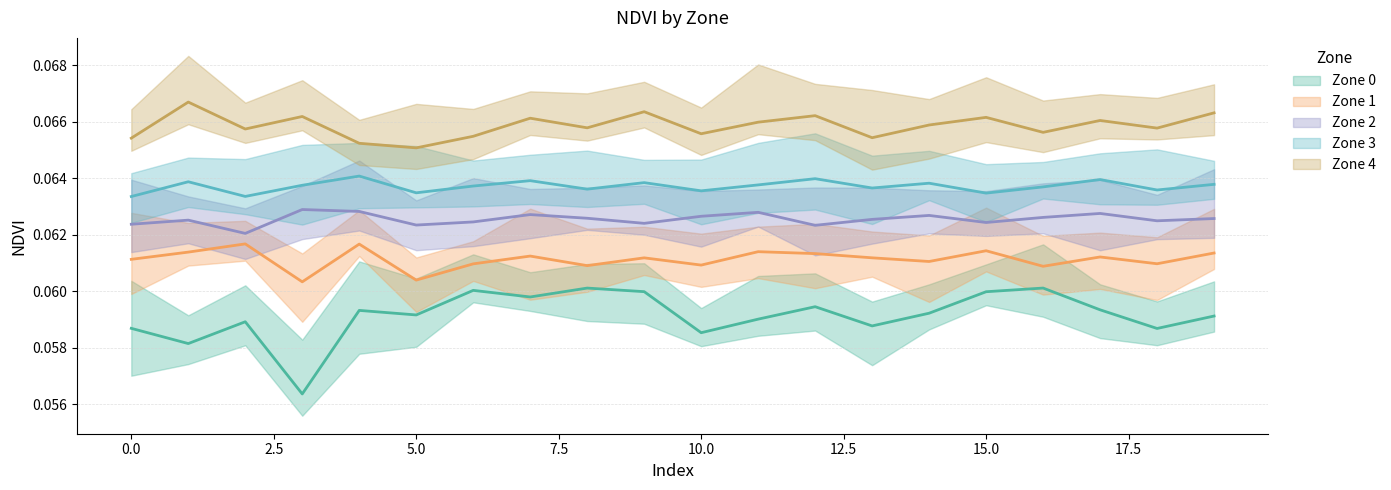

Reading right to left, list all the values displayed in this chart.

Zone 0: 19=0.1	18=0.1	17=0.1	16=0.1	15=0.1	14=0.1	13=0.1	12=0.1	11=0.1	10=0.1	9=0.1	8=0.1	7=0.1	6=0.1	5=0.1	4=0.1	3=0.1	2=0.1	1=0.1	0=0.1
Zone 1: 19=0.1	18=0.1	17=0.1	16=0.1	15=0.1	14=0.1	13=0.1	12=0.1	11=0.1	10=0.1	9=0.1	8=0.1	7=0.1	6=0.1	5=0.1	4=0.1	3=0.1	2=0.1	1=0.1	0=0.1
Zone 2: 19=0.1	18=0.1	17=0.1	16=0.1	15=0.1	14=0.1	13=0.1	12=0.1	11=0.1	10=0.1	9=0.1	8=0.1	7=0.1	6=0.1	5=0.1	4=0.1	3=0.1	2=0.1	1=0.1	0=0.1
Zone 3: 19=0.1	18=0.1	17=0.1	16=0.1	15=0.1	14=0.1	13=0.1	12=0.1	11=0.1	10=0.1	9=0.1	8=0.1	7=0.1	6=0.1	5=0.1	4=0.1	3=0.1	2=0.1	1=0.1	0=0.1
Zone 4: 19=0.1	18=0.1	17=0.1	16=0.1	15=0.1	14=0.1	13=0.1	12=0.1	11=0.1	10=0.1	9=0.1	8=0.1	7=0.1	6=0.1	5=0.1	4=0.1	3=0.1	2=0.1	1=0.1	0=0.1